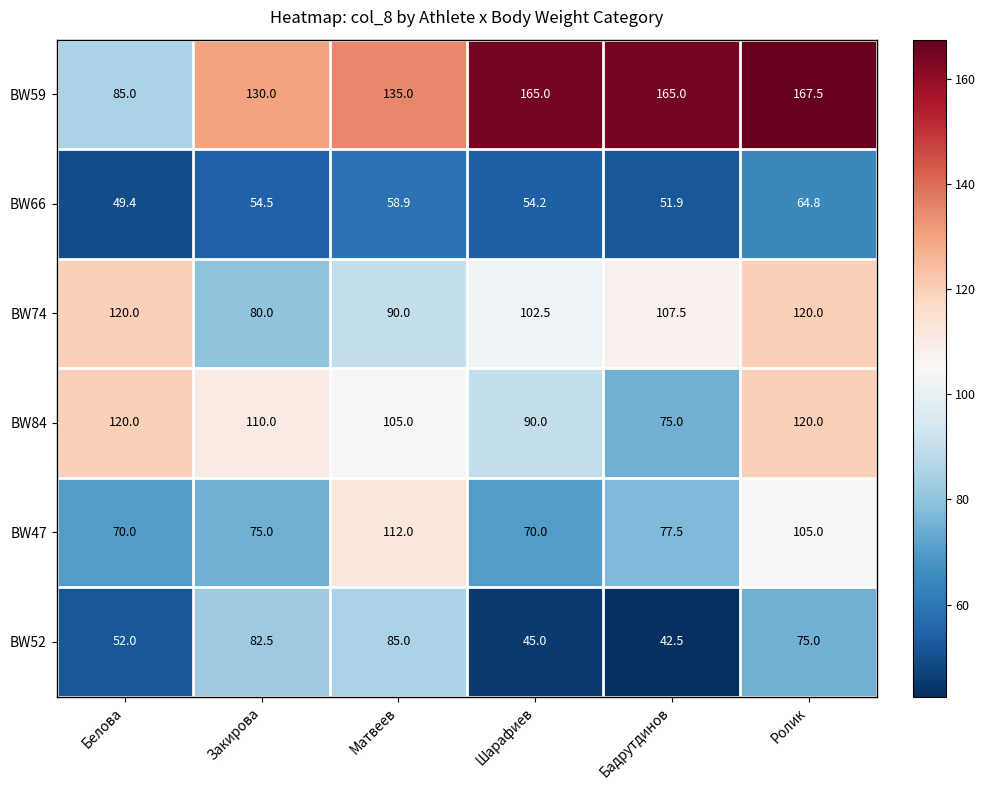

Is it true that BW59 equals 135.0 at Матвеев?

True